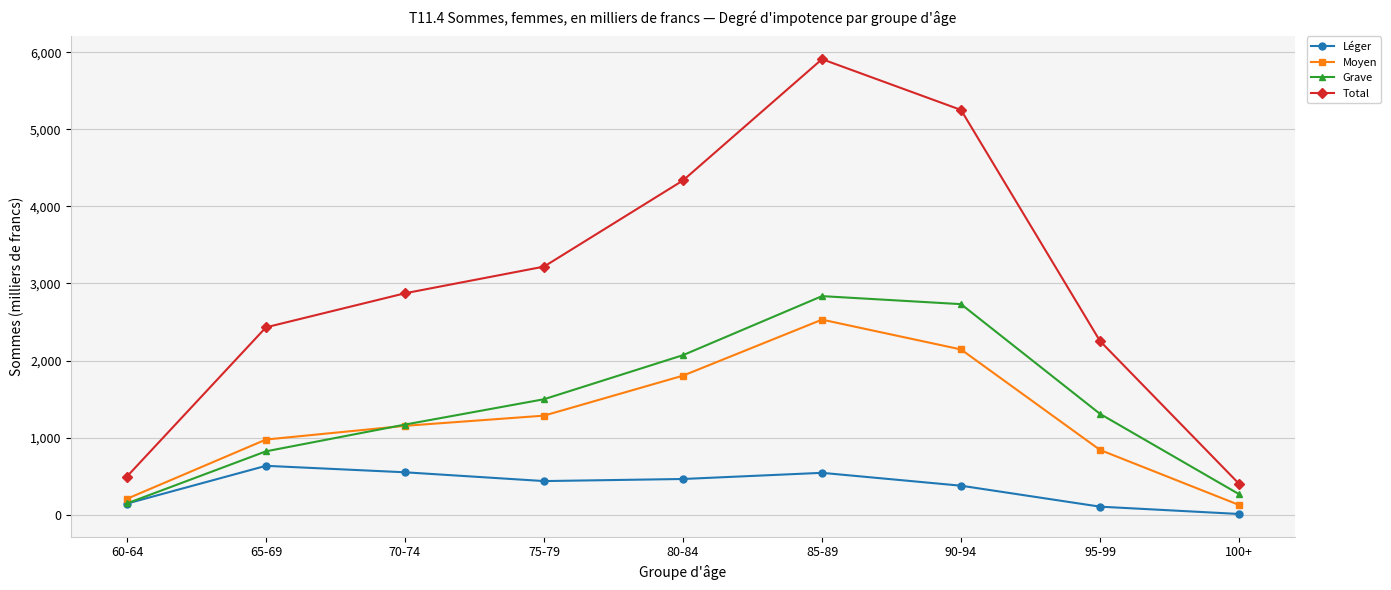

List the labels in order of Moyen value, smallest first.

100+, 60-64, 95-99, 65-69, 70-74, 75-79, 80-84, 90-94, 85-89